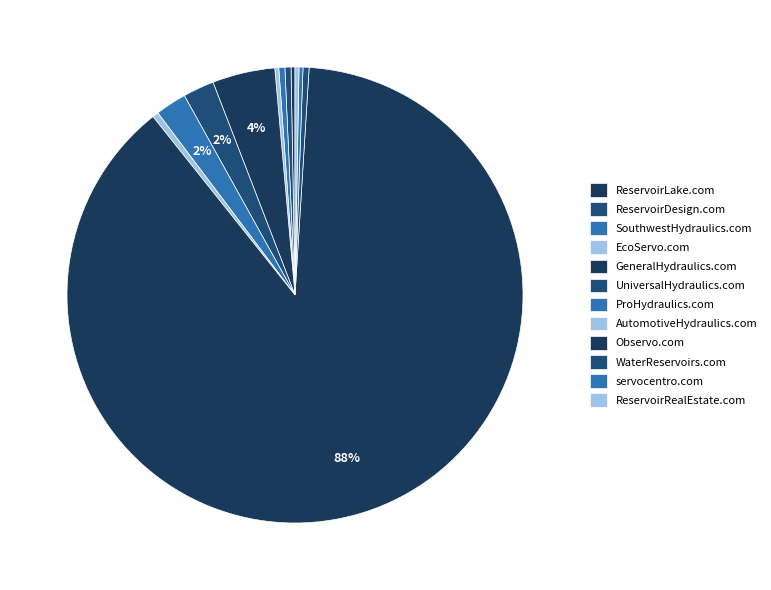

How many segments does this pie chart have?

12